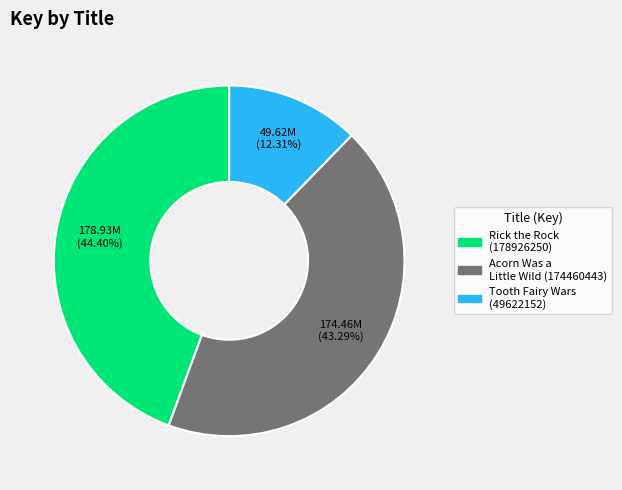

To the nearest percent, what is the difference between the largest and smallest slice percentages?

32%